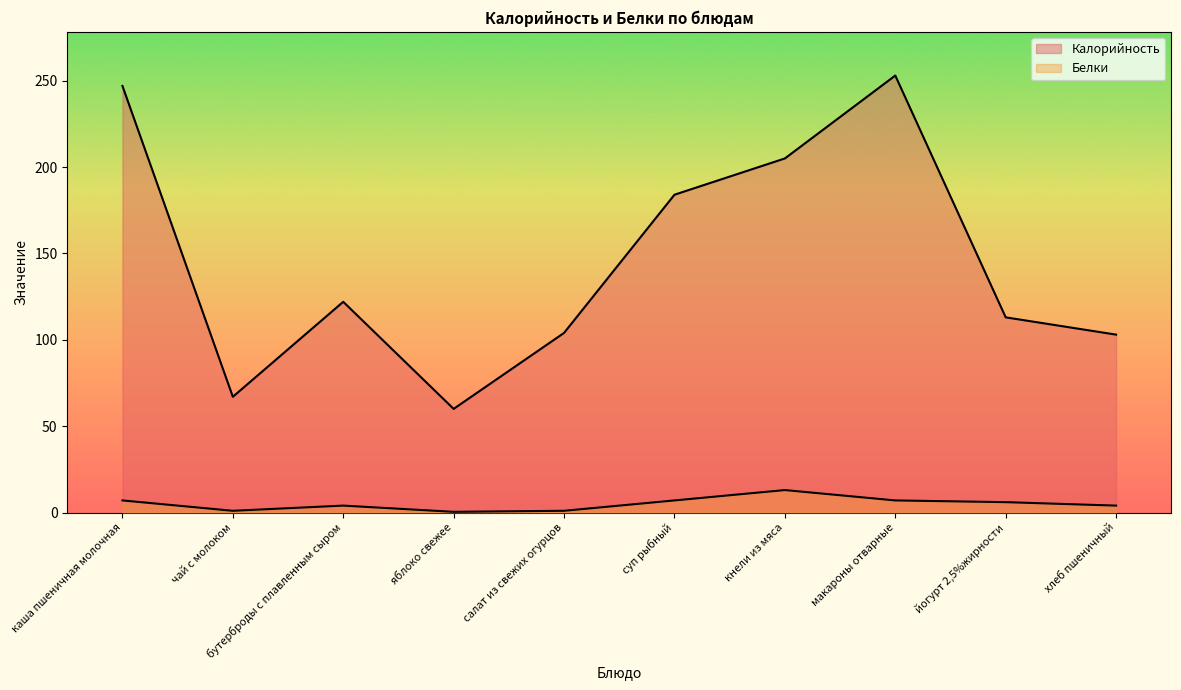

Which label corresponds to the largest value in the chart?

макароны отварные